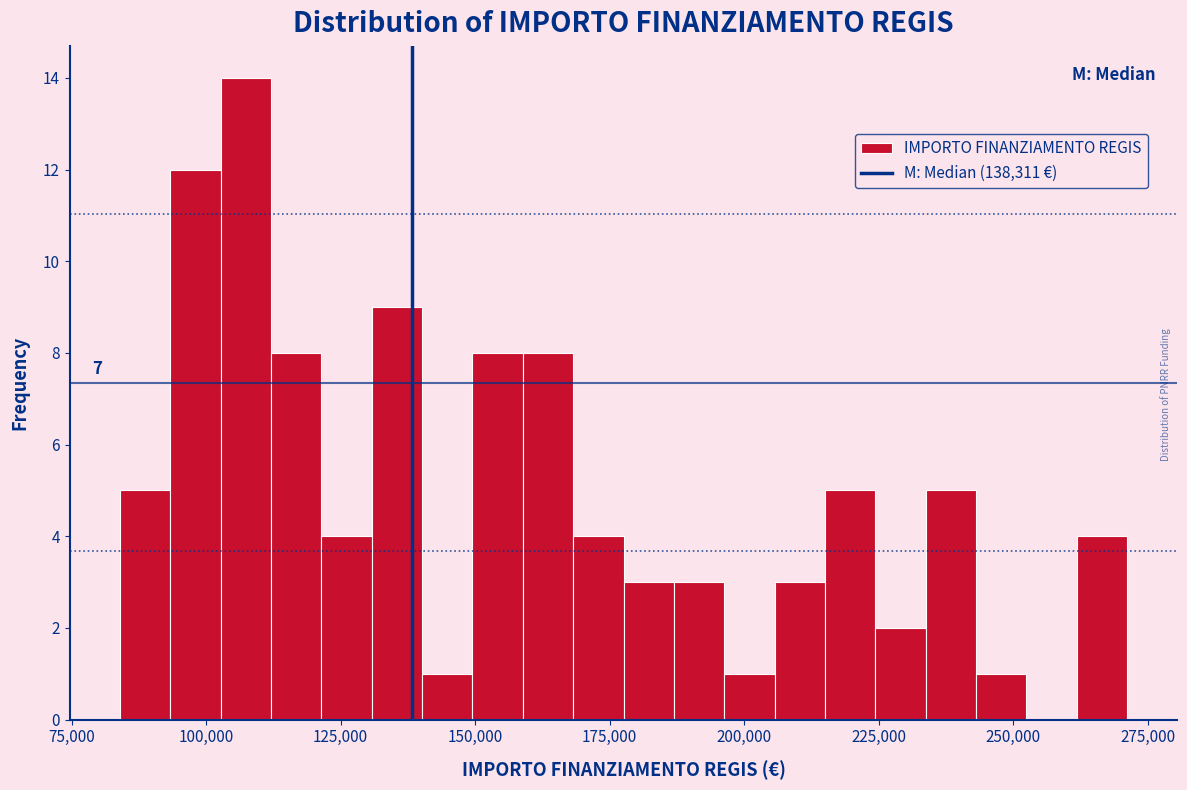

Around what value on the x-axis is the tallest bar? Give the approximate position of its centre, as read against the axis.

105000